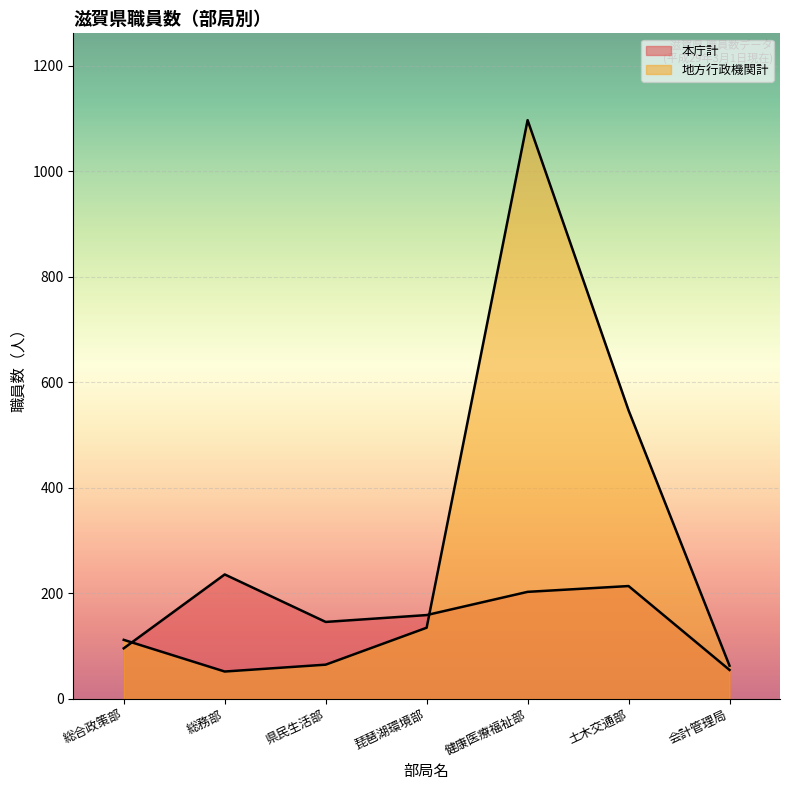

Is the value of 本庁計 at 県民生活部 greater than the value of 地方行政機関計 at 健康医療福祉部?

No